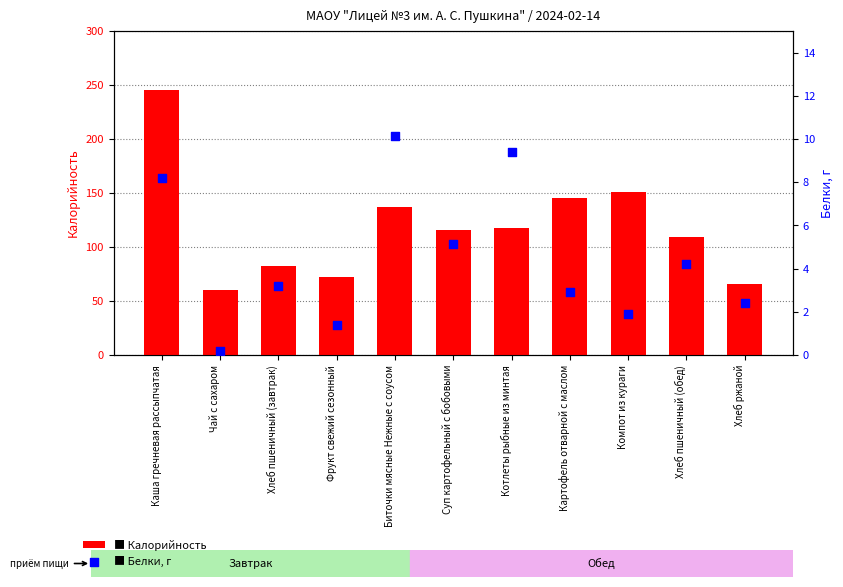

Which series has the widest spread of Y values?

Калорийность